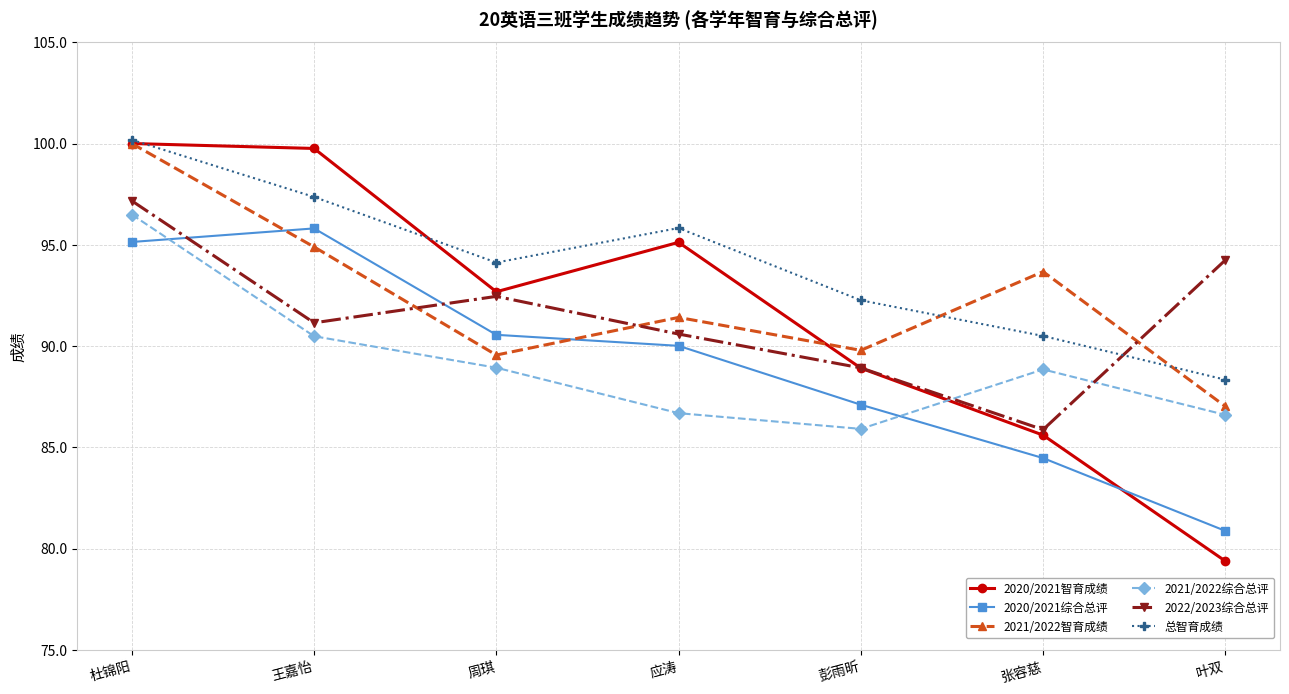

True or false: 2020/2021综合总评 has more than 2 interior local peaks.

False